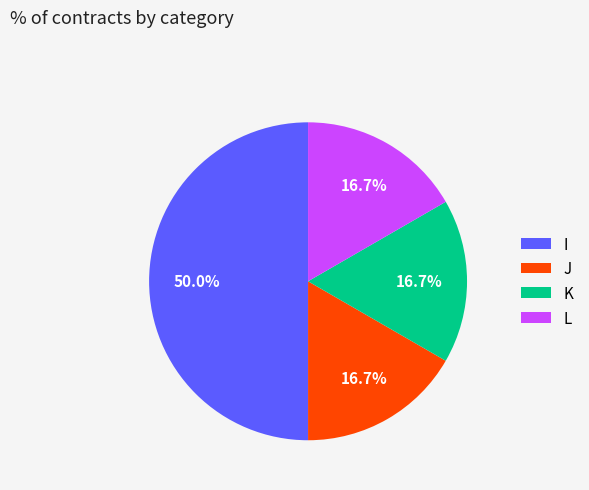

Which slice is the largest?

I